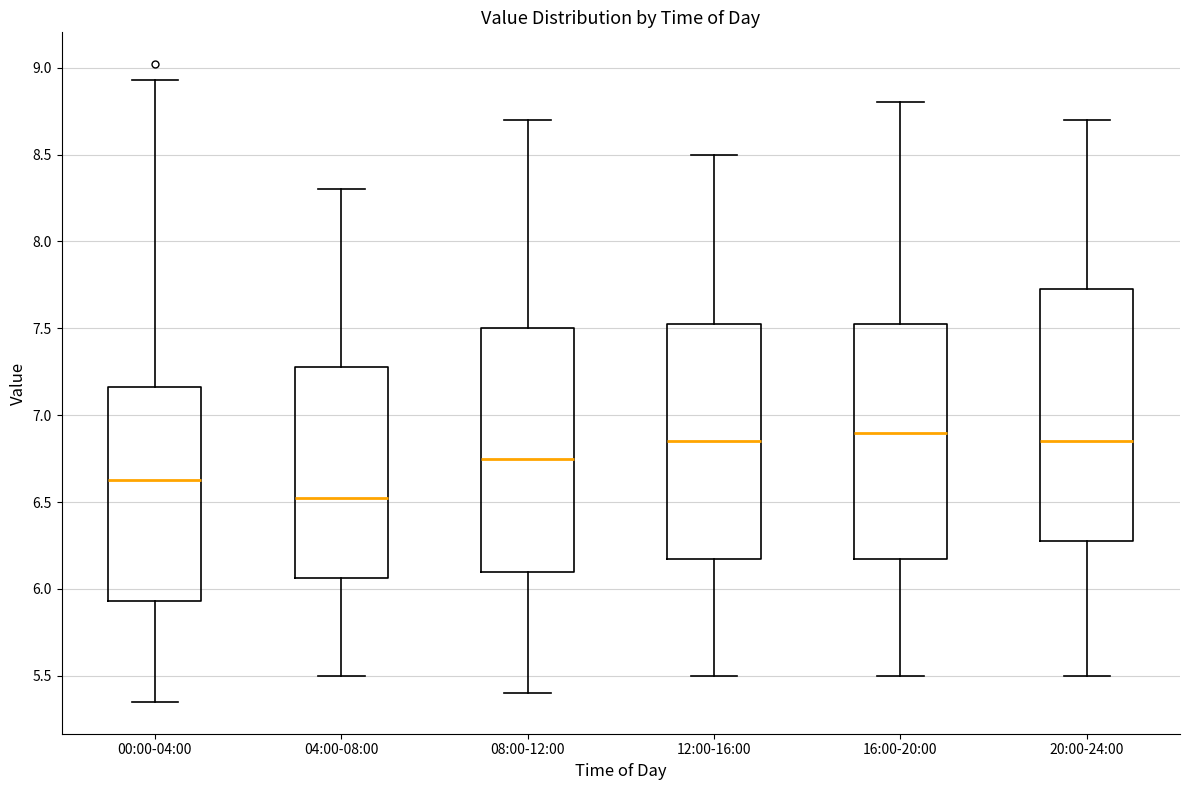

Reading left to right, read every box against the y-axis: the position of its median line, the range the box covers, and the ends of its whiskers. The values are not printed on the chart, so give them approximately, as read against the axis.

00:00-04:00: median 6.65, box 5.95 to 7.15, whiskers 5.35 to 8.95
04:00-08:00: median 6.55, box 6.05 to 7.30, whiskers 5.50 to 8.30
08:00-12:00: median 6.75, box 6.10 to 7.50, whiskers 5.40 to 8.70
12:00-16:00: median 6.85, box 6.20 to 7.55, whiskers 5.50 to 8.50
16:00-20:00: median 6.90, box 6.20 to 7.55, whiskers 5.50 to 8.80
20:00-24:00: median 6.85, box 6.30 to 7.75, whiskers 5.50 to 8.70